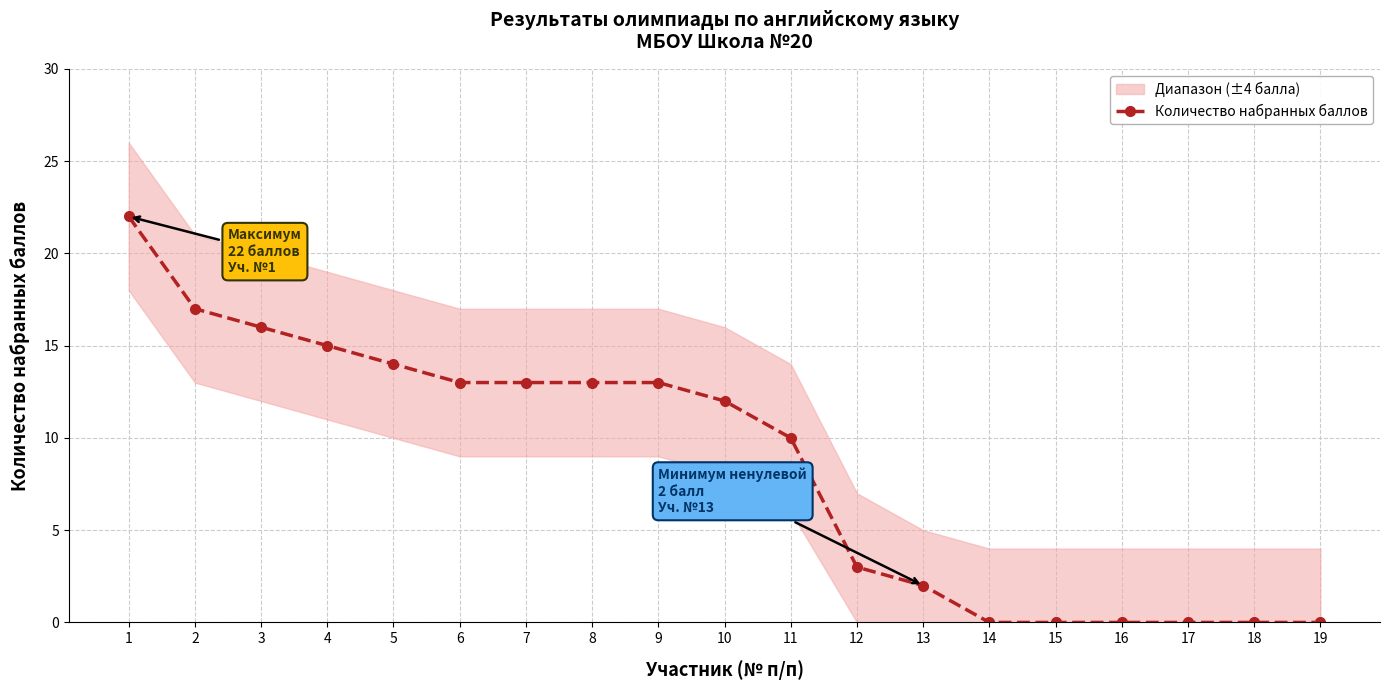

The chart shows a value of 15 at 1. True or false?

False